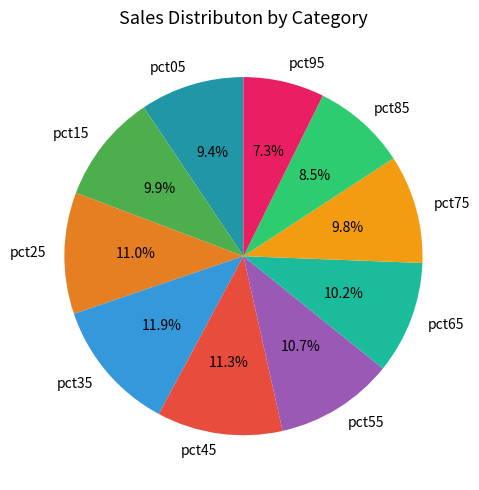

To the nearest percent, what is the average slice percentage?

10%